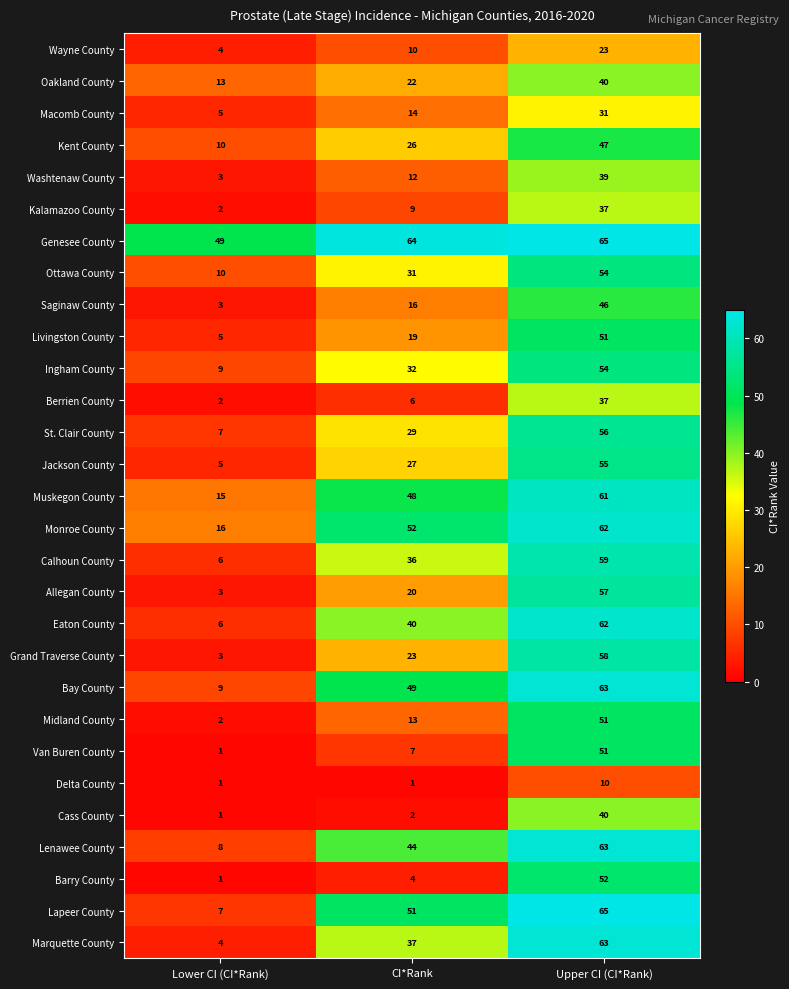

Is it true that Oakland County equals 35 at CI*Rank?

False